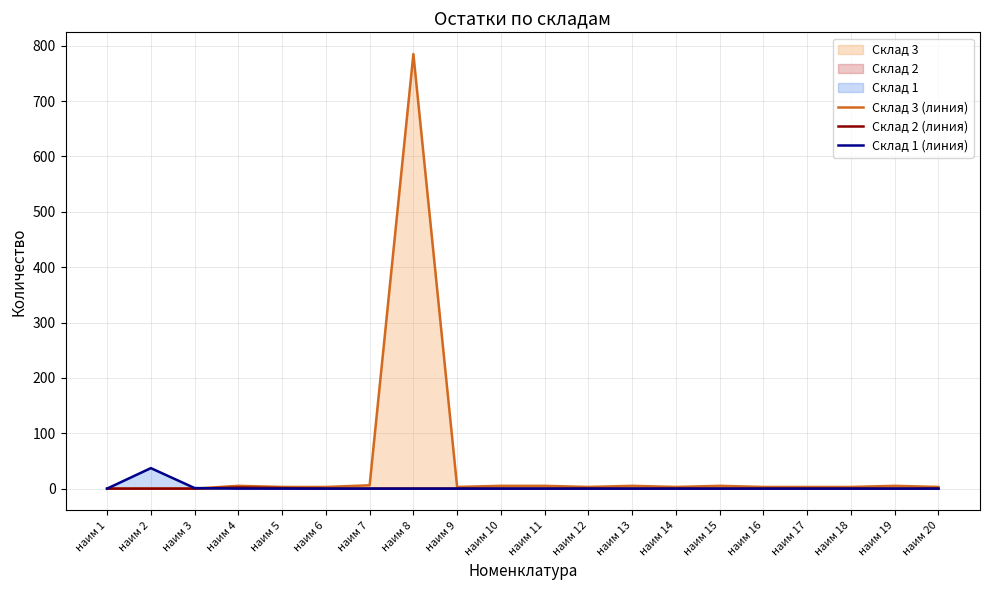

True or false: Склад 2 (линия) and Склад 3 (линия) intersect in this chart.

False